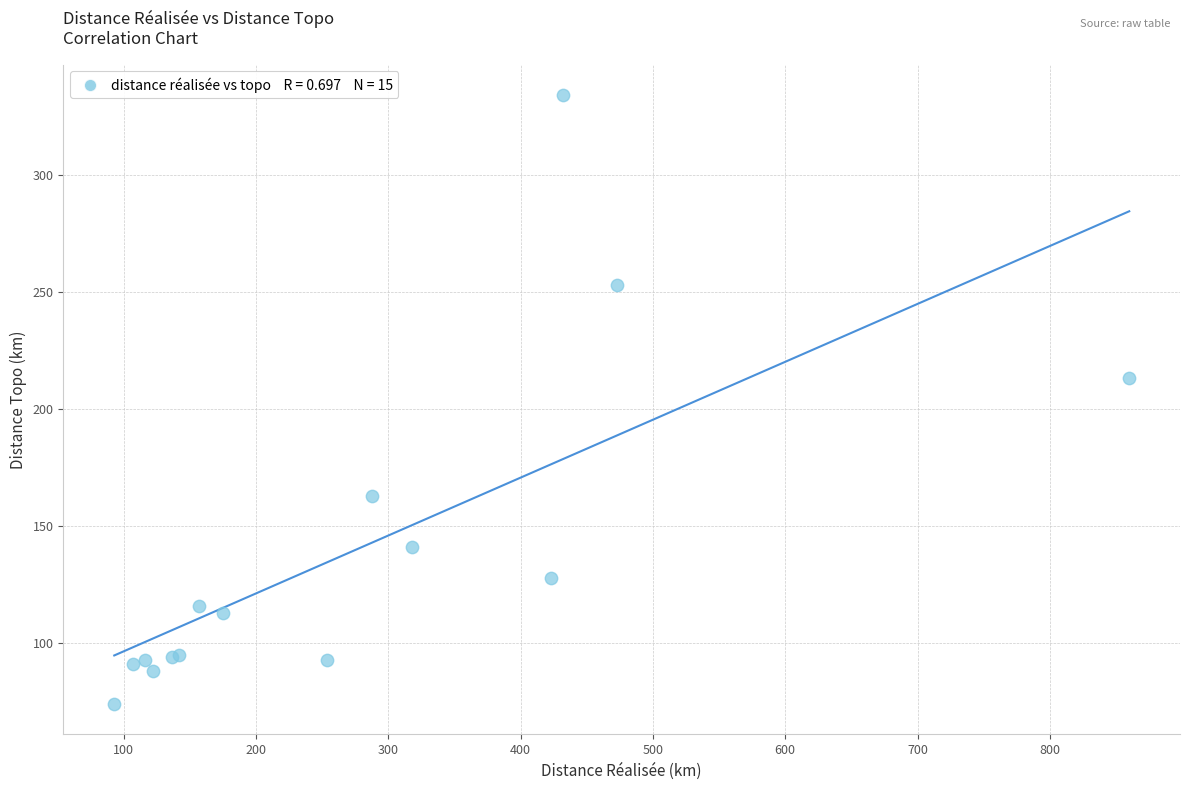

What Y value in the scatter plot is closest to 204?

213